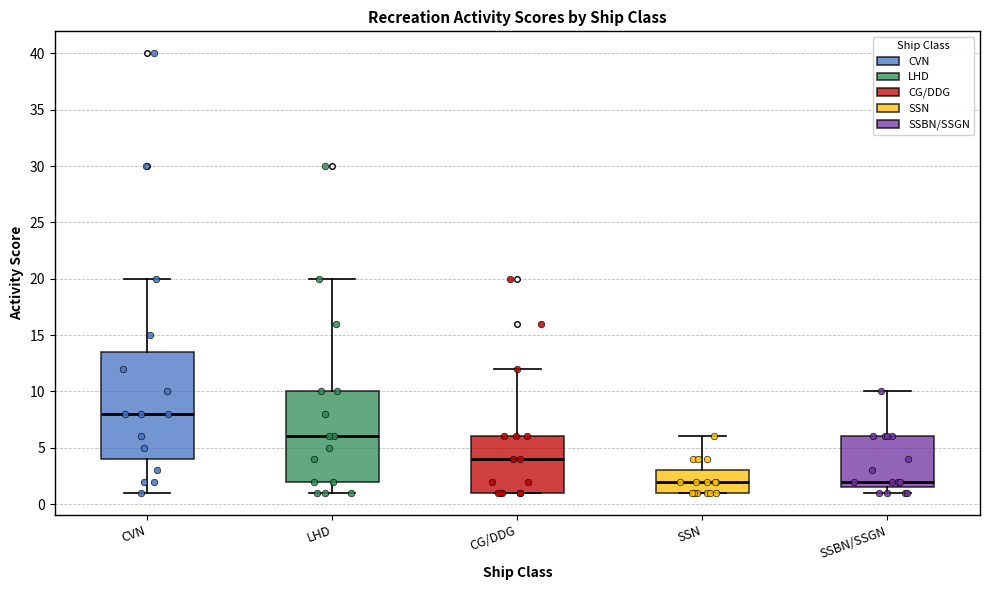

Where is the lower edge of the box for CVN on the y-axis? The values are not printed on the chart, so give them approximately, as read against the axis.

4.0